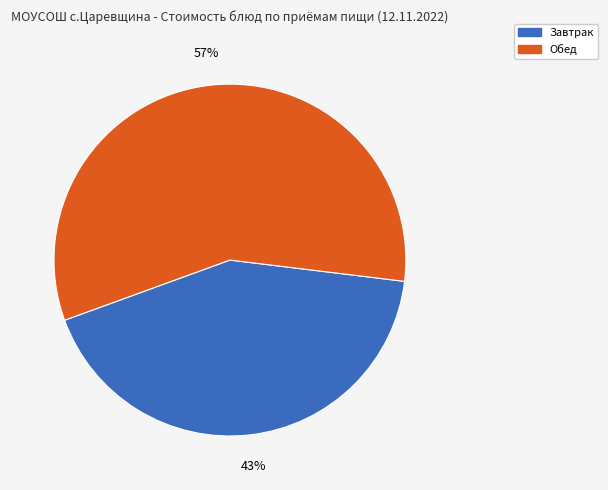

Does any single category account for the majority?

Yes